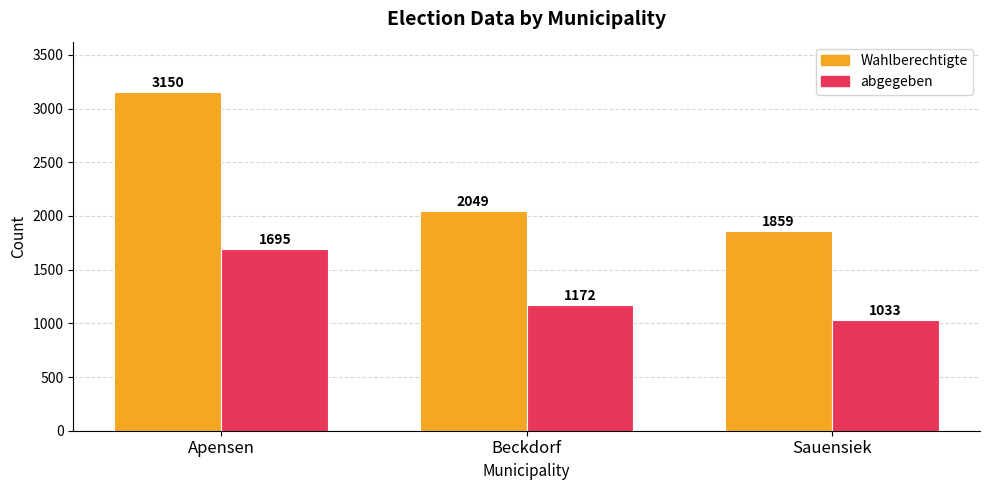

What is the label of the 3rd bar from the left?

Sauensiek